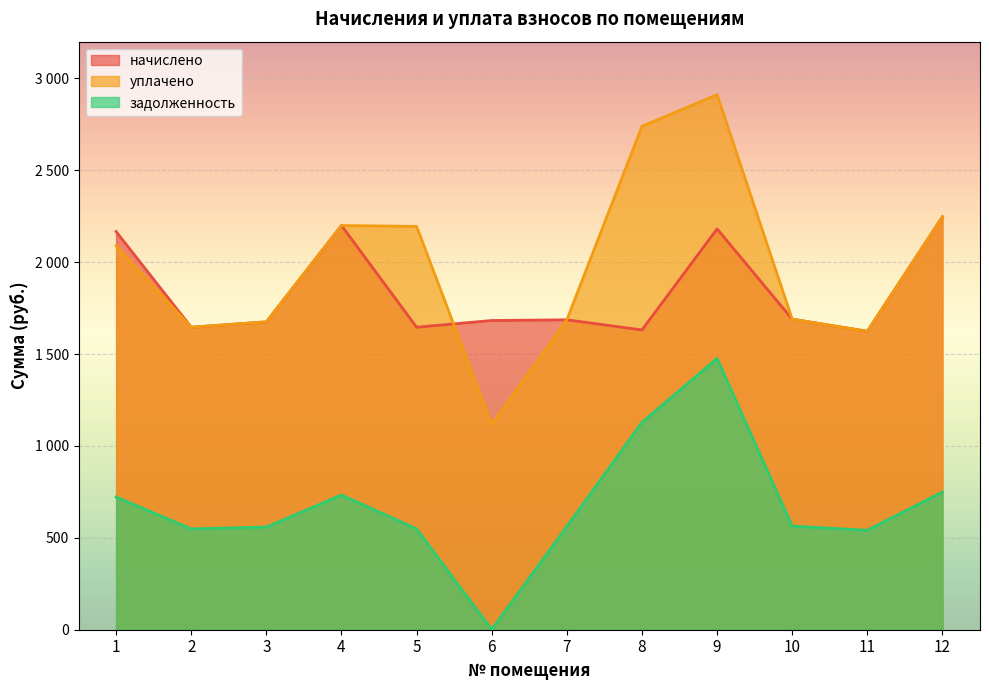

Which series has the largest range (max minus min)?

уплачено